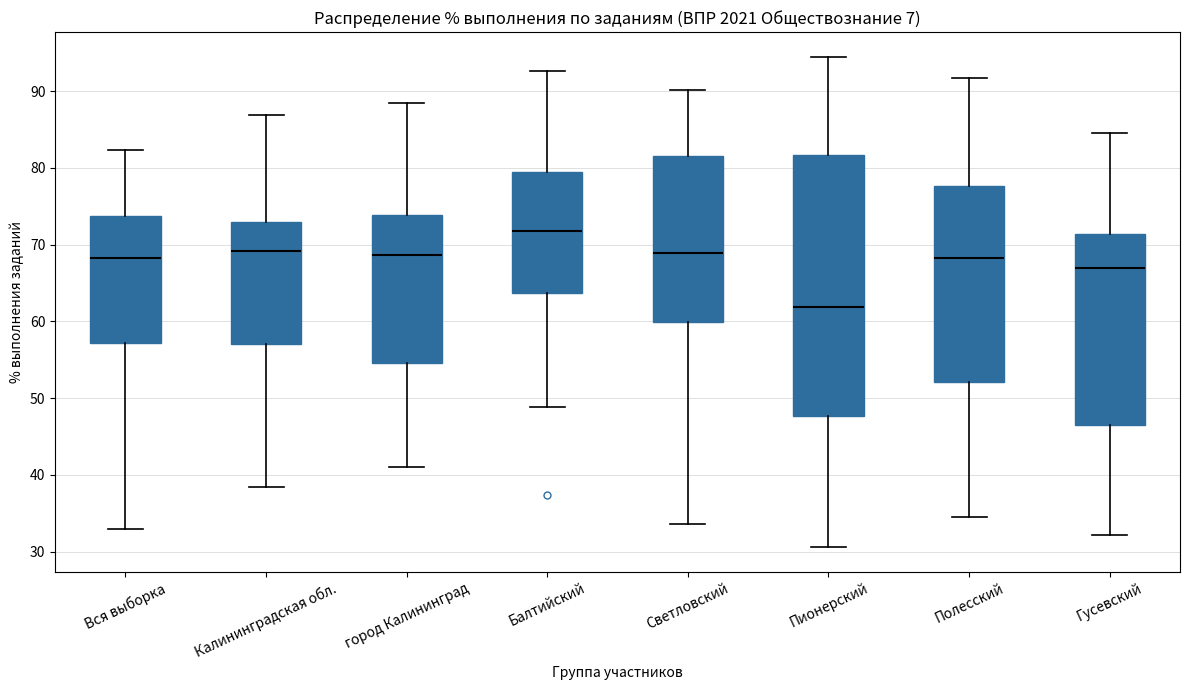

Where does the upper whisker of the box for город Калининград end on the y-axis? The values are not printed on the chart, so give them approximately, as read against the axis.

88